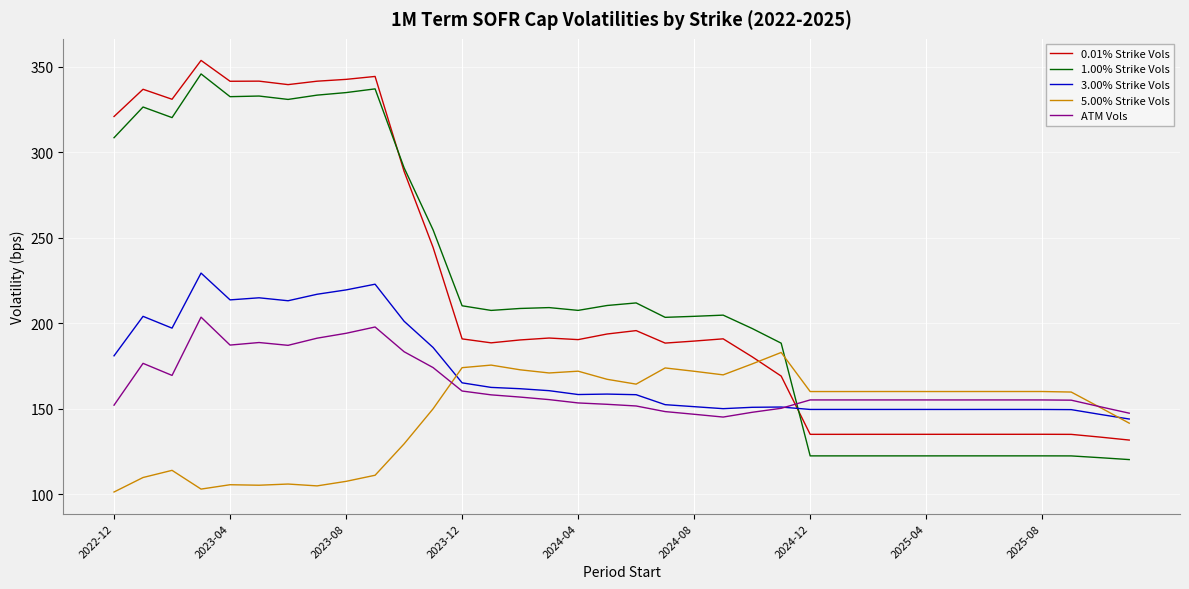

What is the maximum value shown in the chart?

353.7